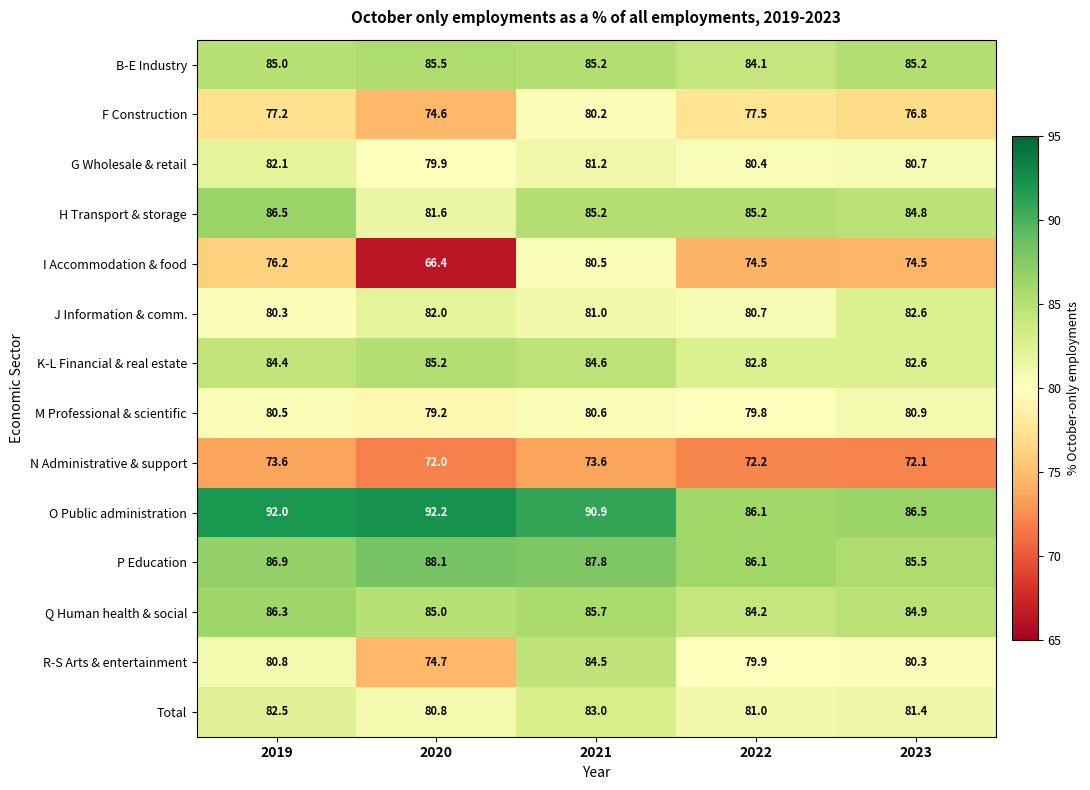

Which series has the widest spread of values?

I Accommodation & food